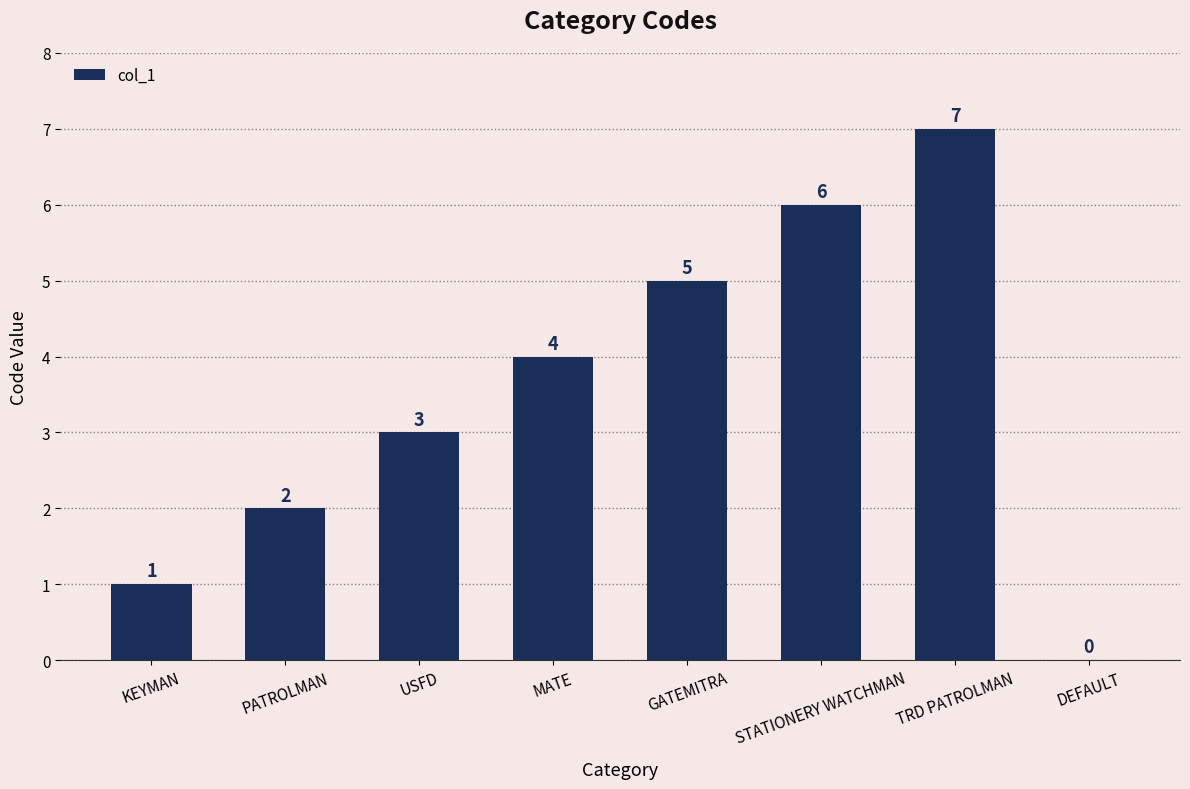

At which label is the value closest to 3?

USFD